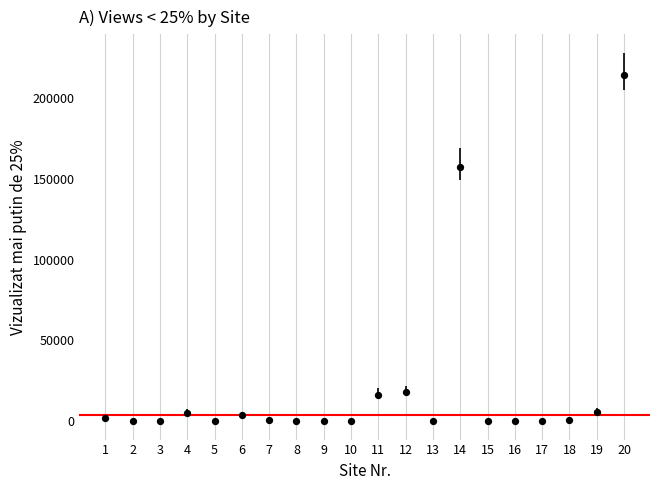

What is the range of Y values (max minus min)?

214187